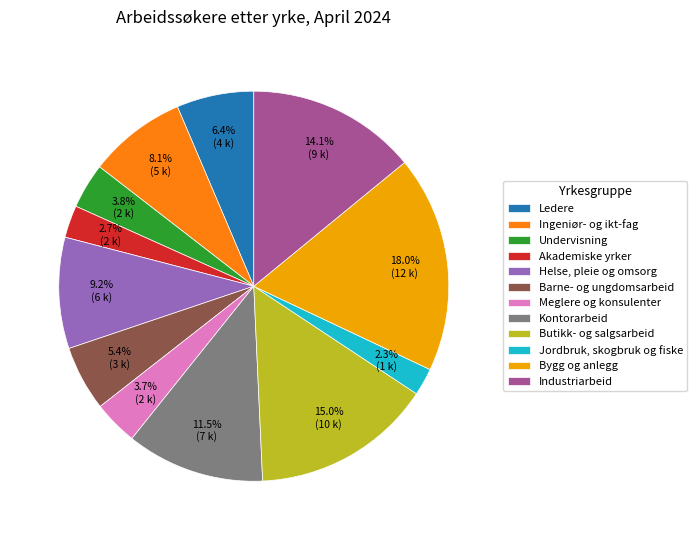

Between Helse, pleie og omsorg and Meglere og konsulenter, which is larger?

Helse, pleie og omsorg